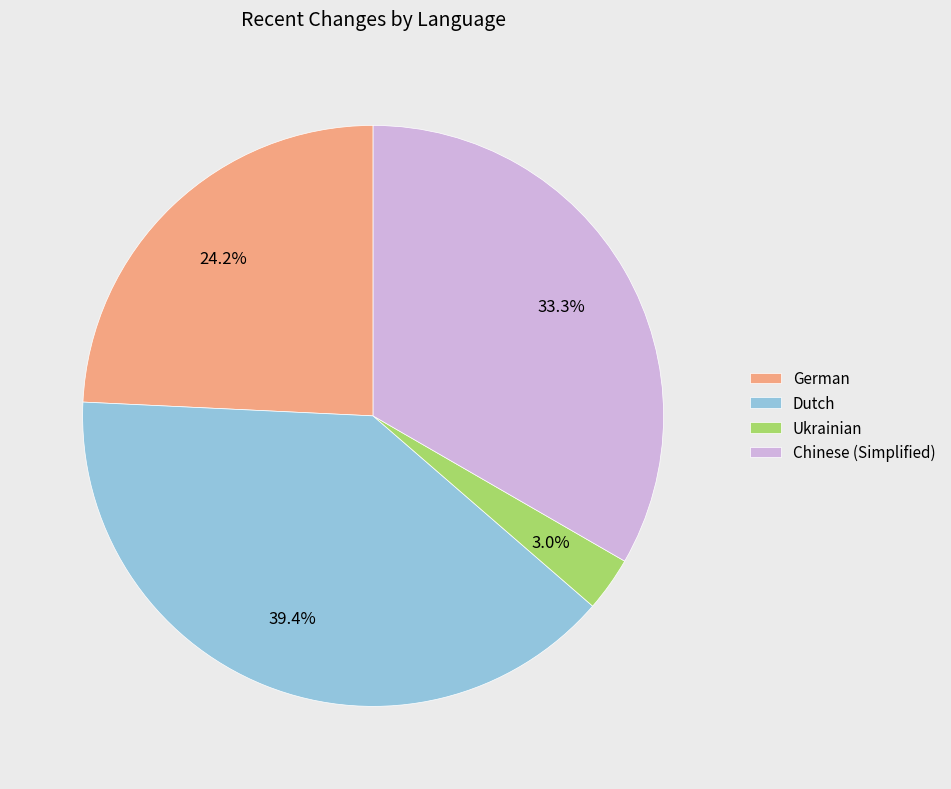

True or false: Chinese (Simplified) accounts for 45% of the total.

False